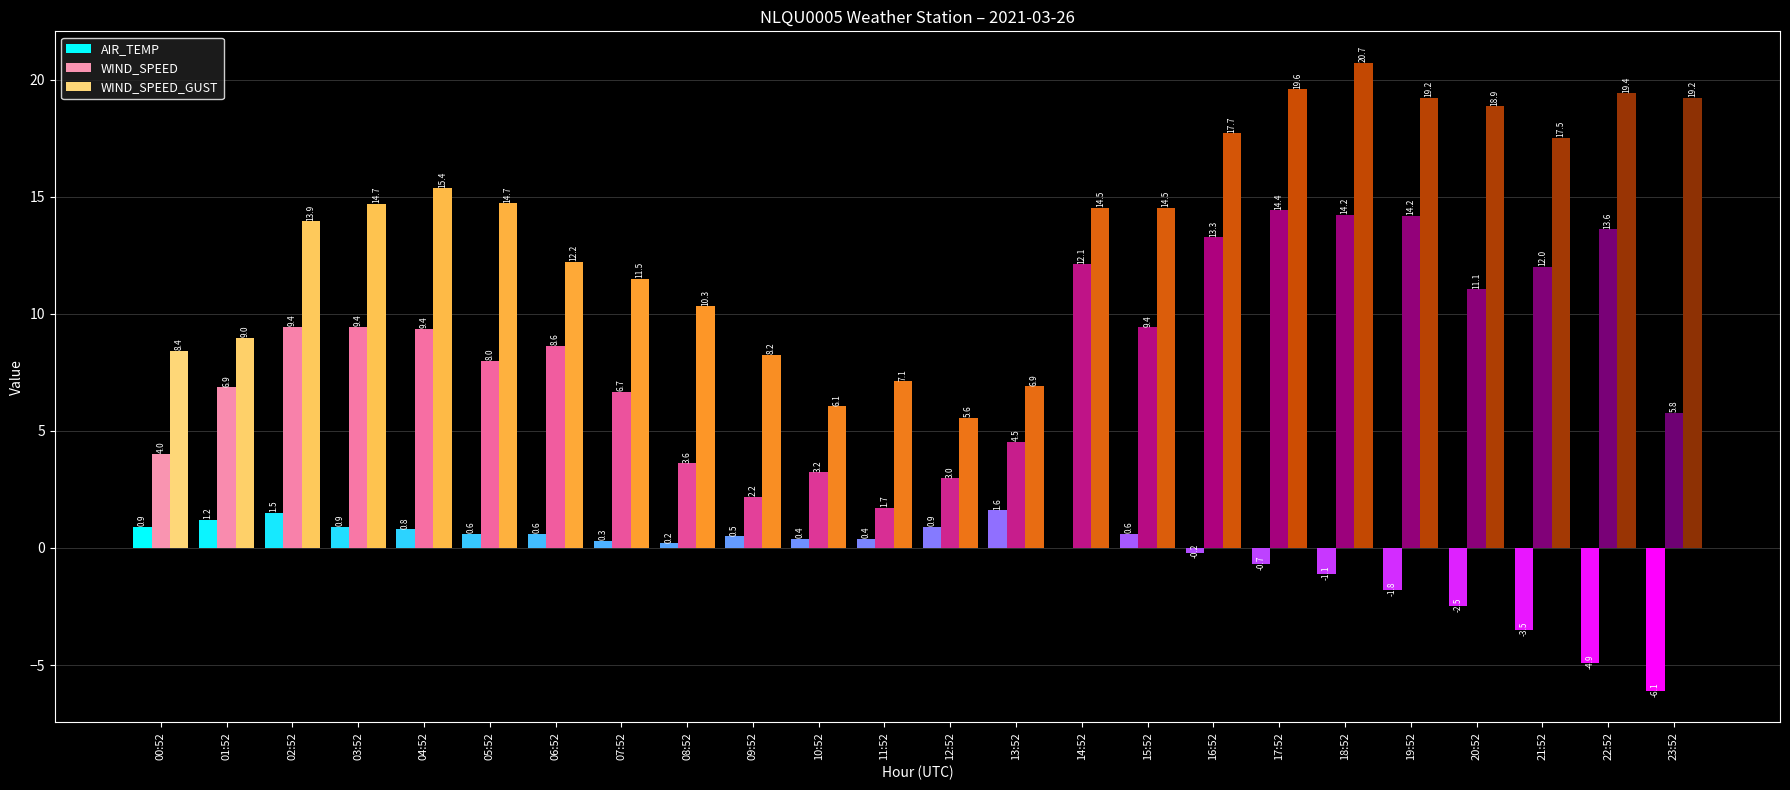

Which series has the widest spread of values?

WIND_SPEED_GUST